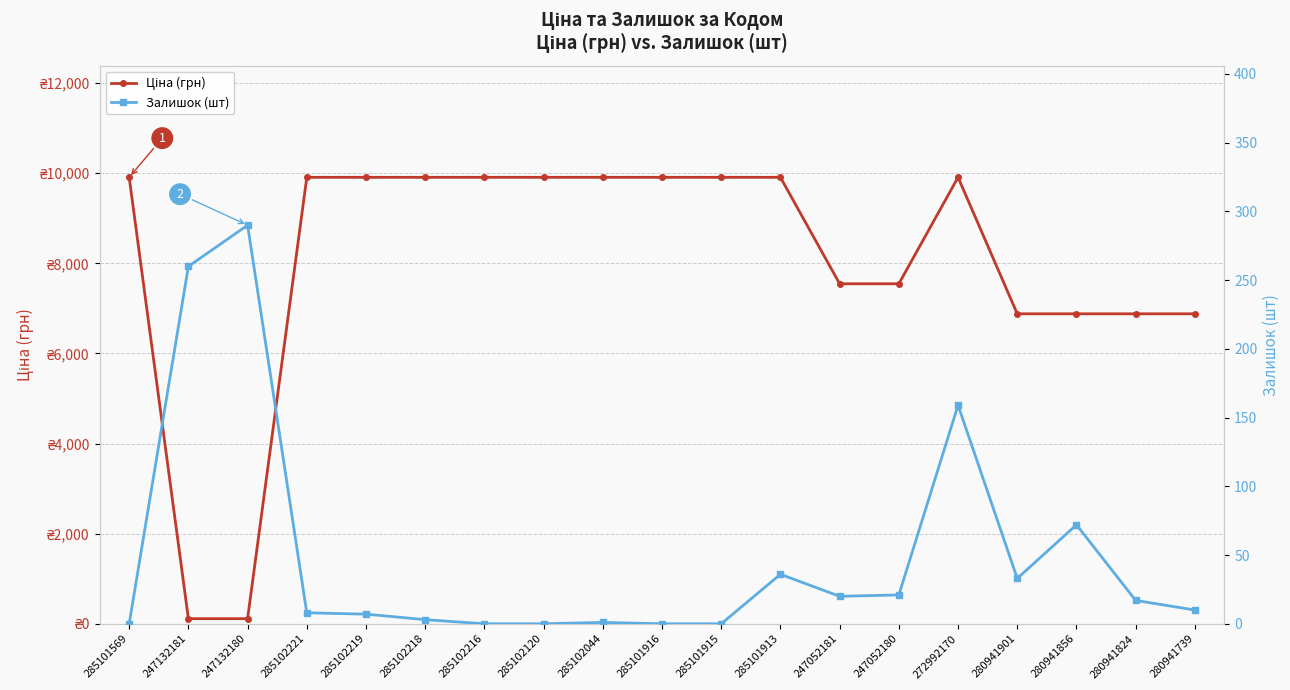

What is the difference between the second highest and second lowest values in the Ціна (грн) series?

9795.1